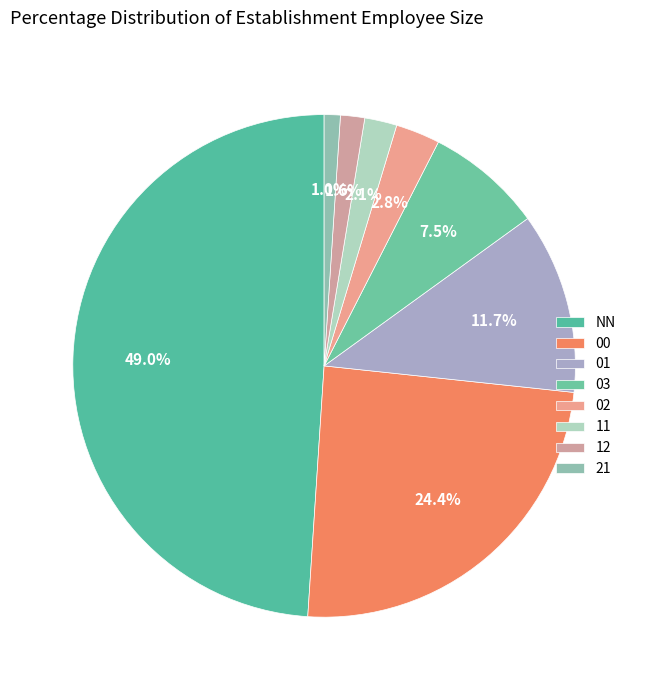

What is the change in value from 00 to 11?

-86